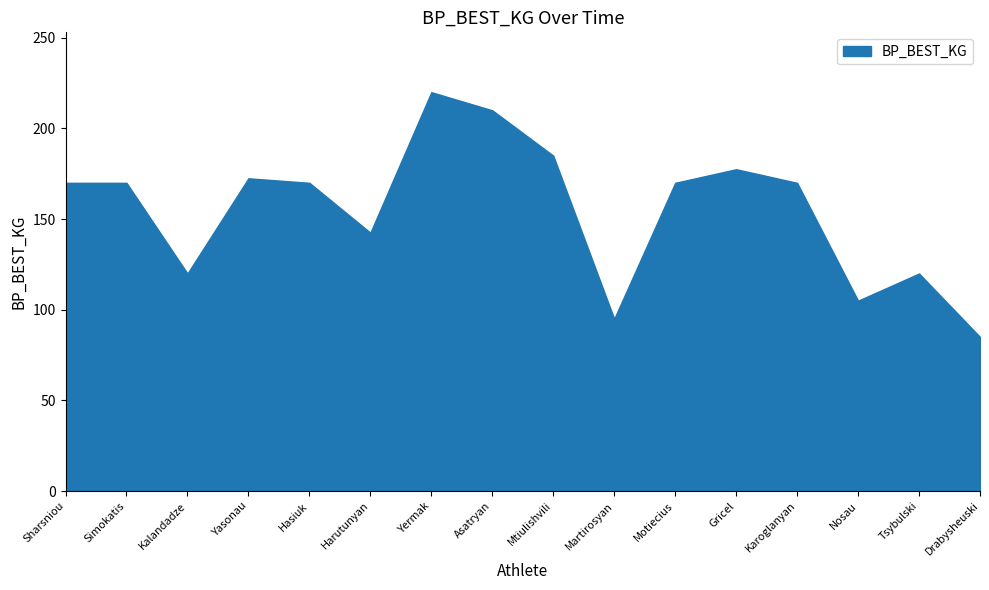

What is the average value of the BP_BEST_KG series?

155.2